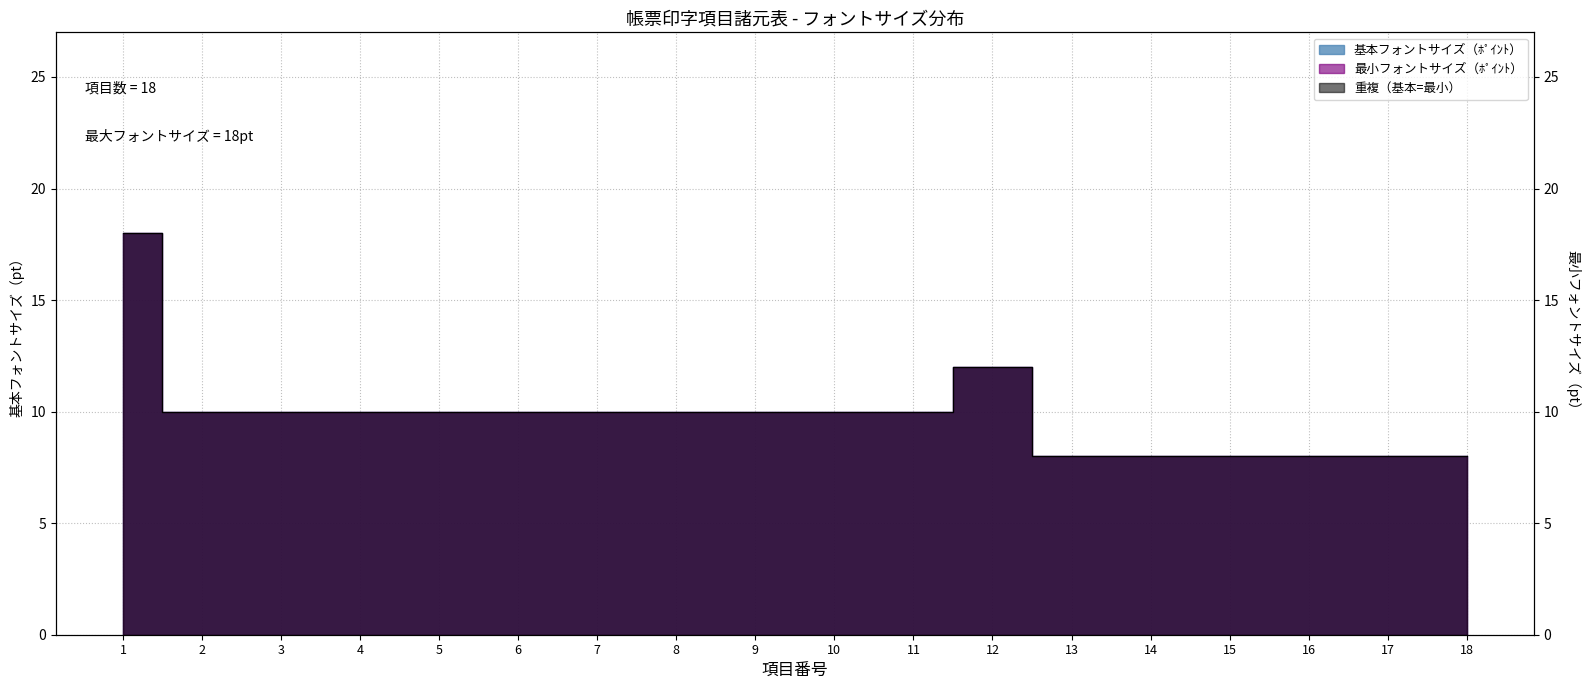

At which label does 最小フォントサイズ（ﾎﾟｲﾝﾄ） first exceed 10?

1